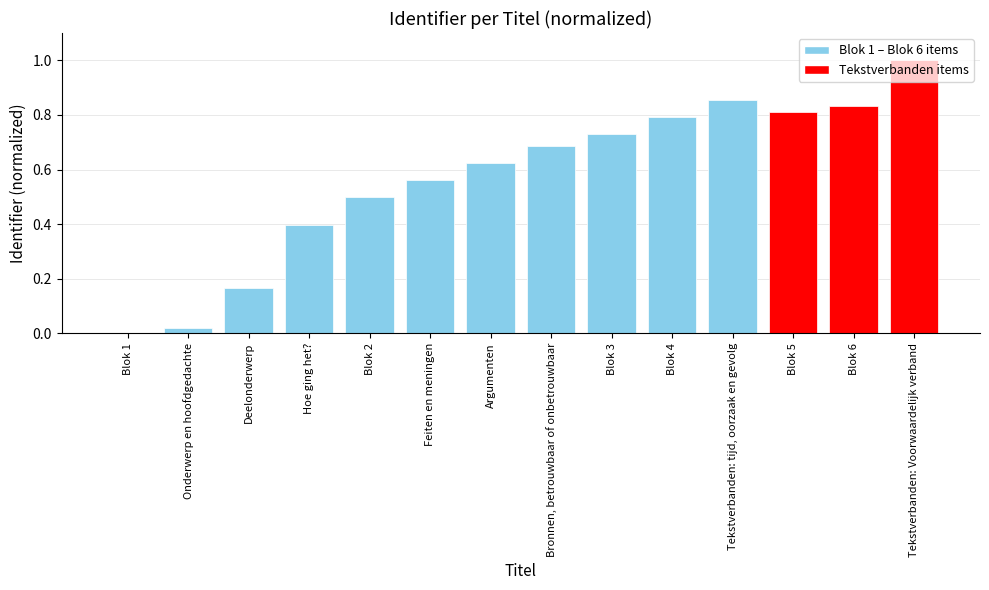

Which label corresponds to the largest value in the chart?

Tekstverbanden: Voorwaardelijk verband